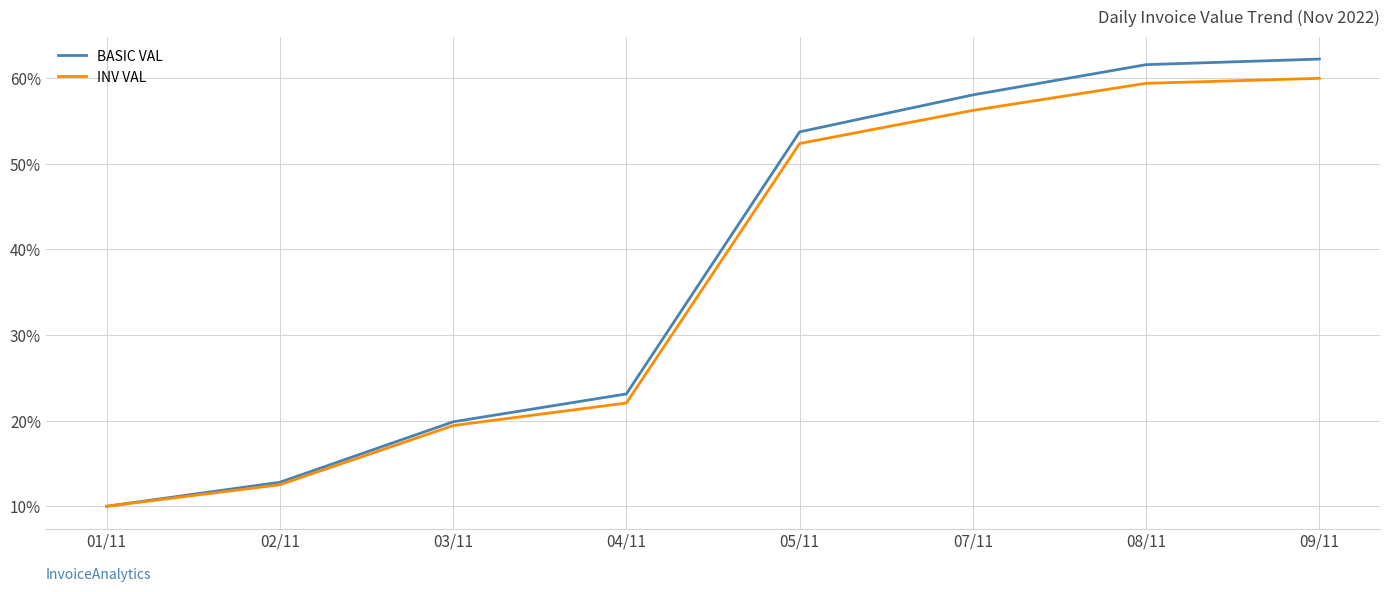

Which series has the largest total across all categories?

BASIC VAL